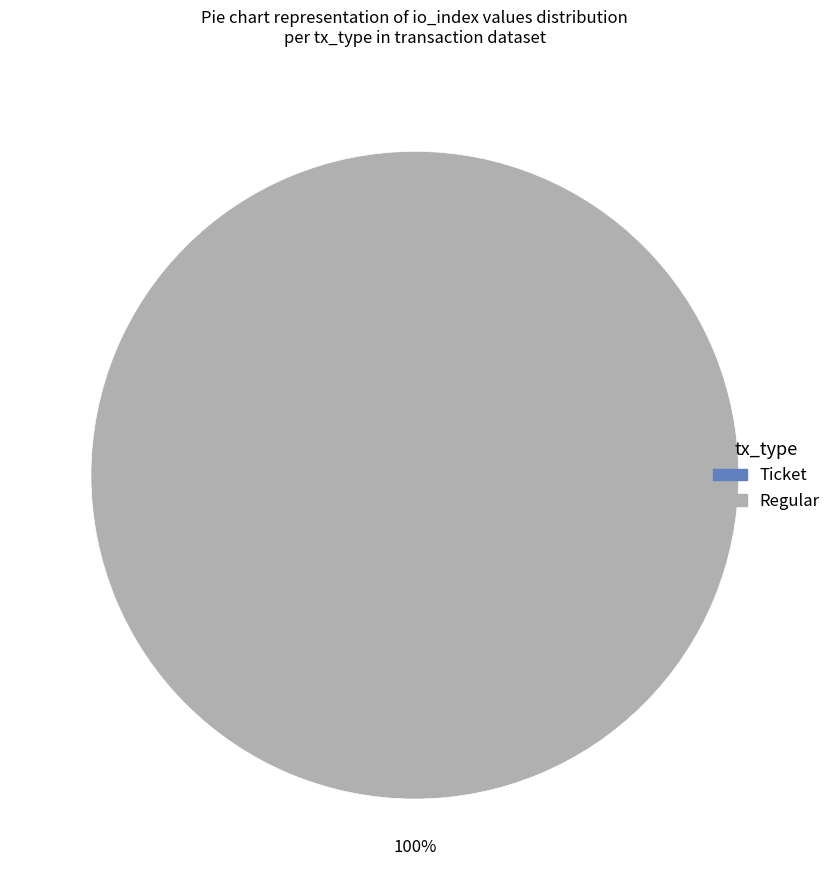

How many segments does this pie chart have?

2